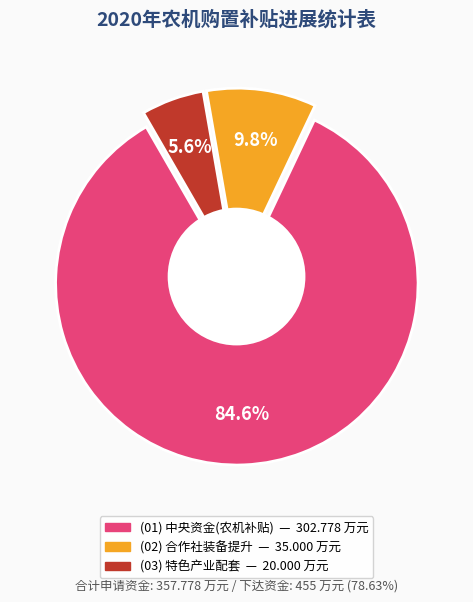

How much of the chart is everything except 特色产业配套?

94.4%